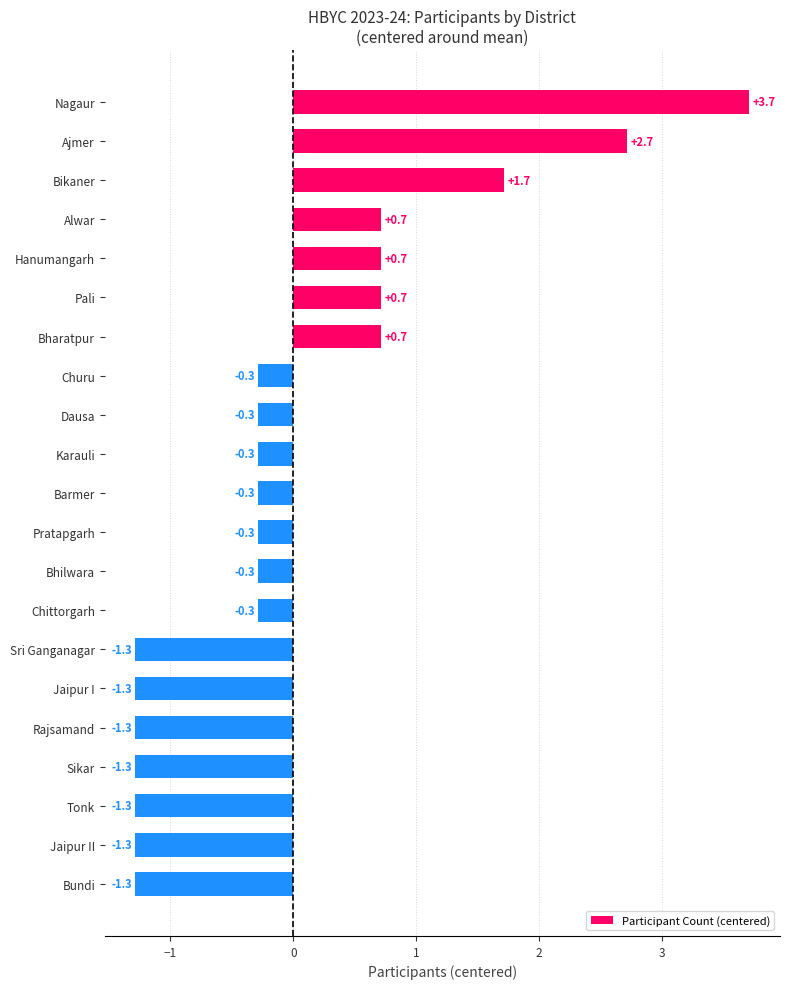

Are the bars grouped side by side (vs. stacked)?

No